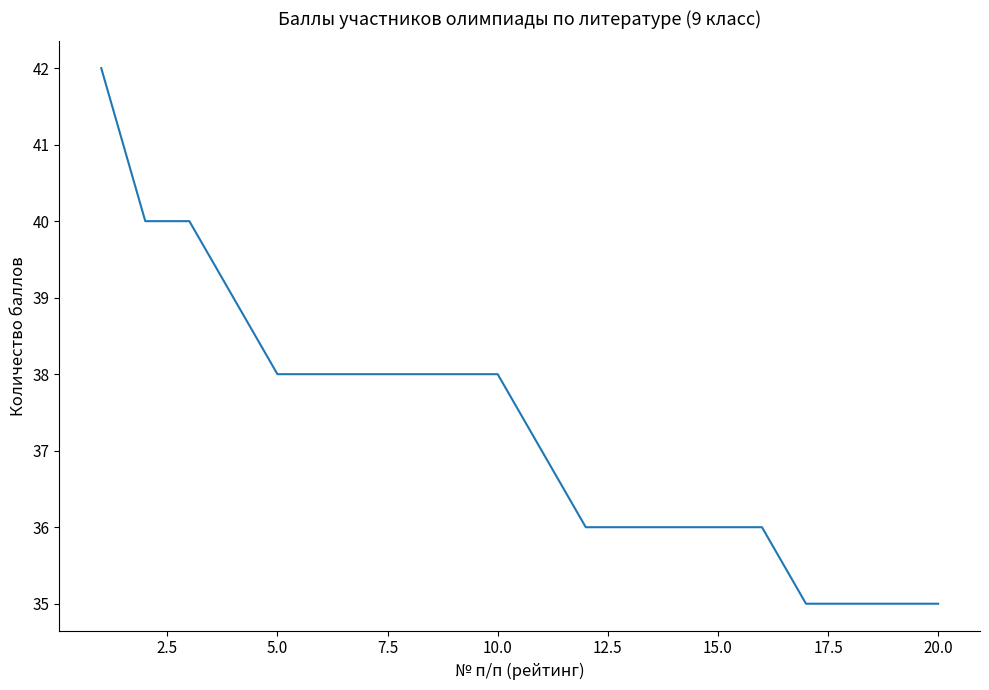

Count the number of data series in this chart.

1